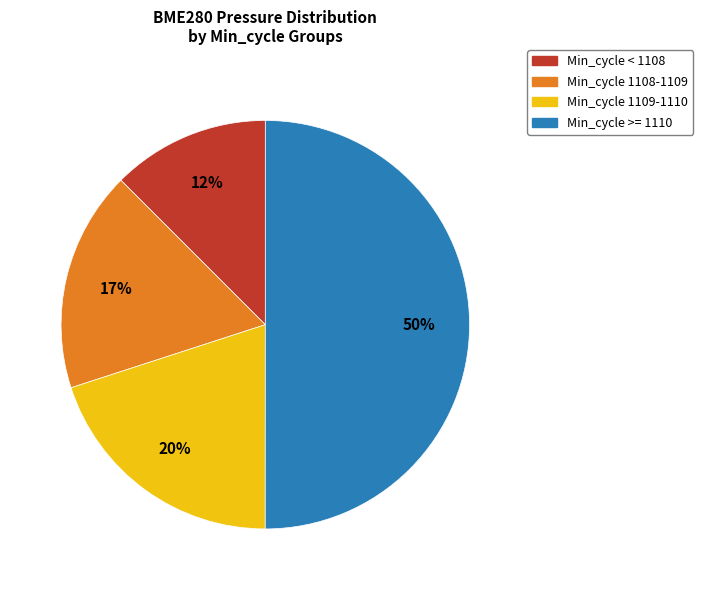

Rank the categories by value from lowest to highest.

Min_cycle < 1108, Min_cycle 1108-1109, Min_cycle 1109-1110, Min_cycle >= 1110